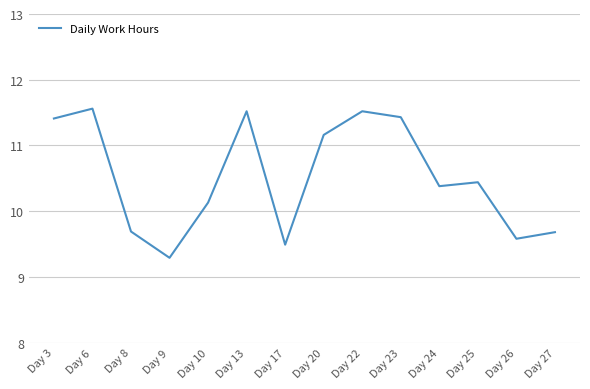

Which has a higher value, Day 26 or Day 8?

Day 8